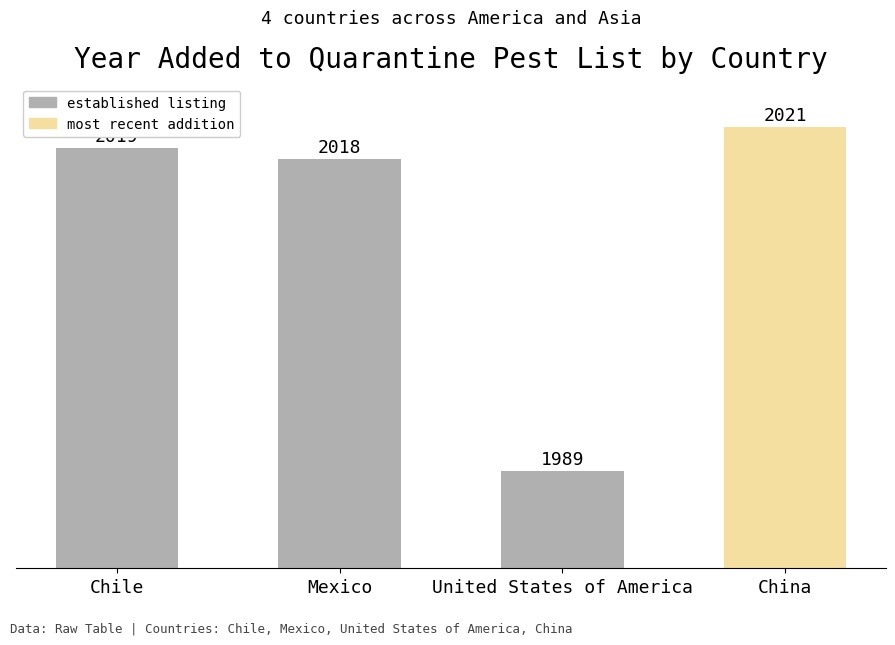

At which label is the value closest to 2005?

Mexico